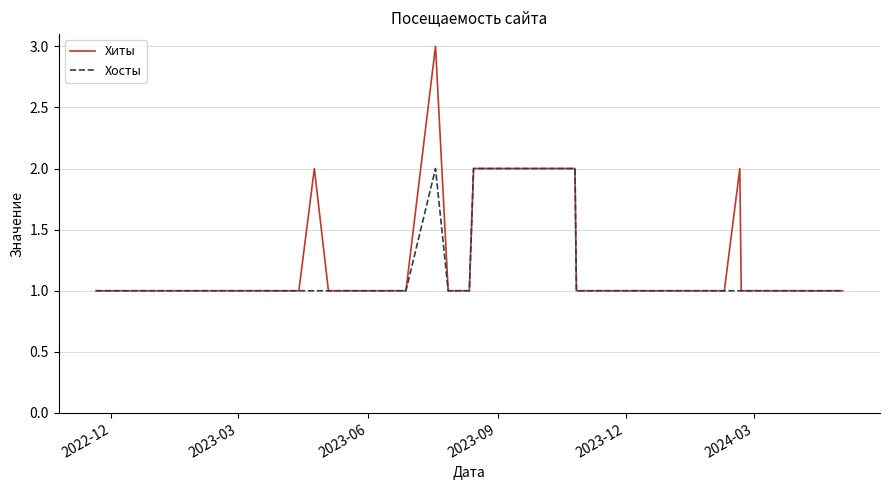

List the series in order of their peak value, lowest first.

Хосты, Хиты